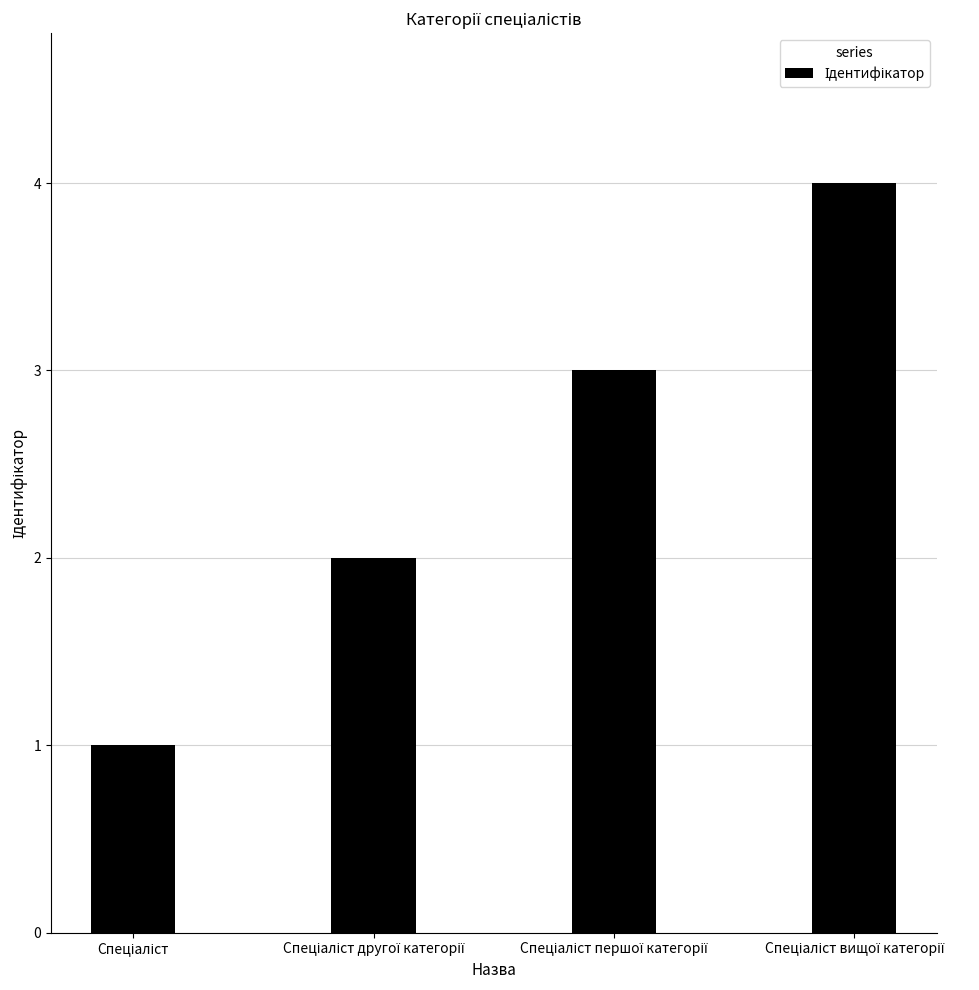

What is the greatest value displayed?

4